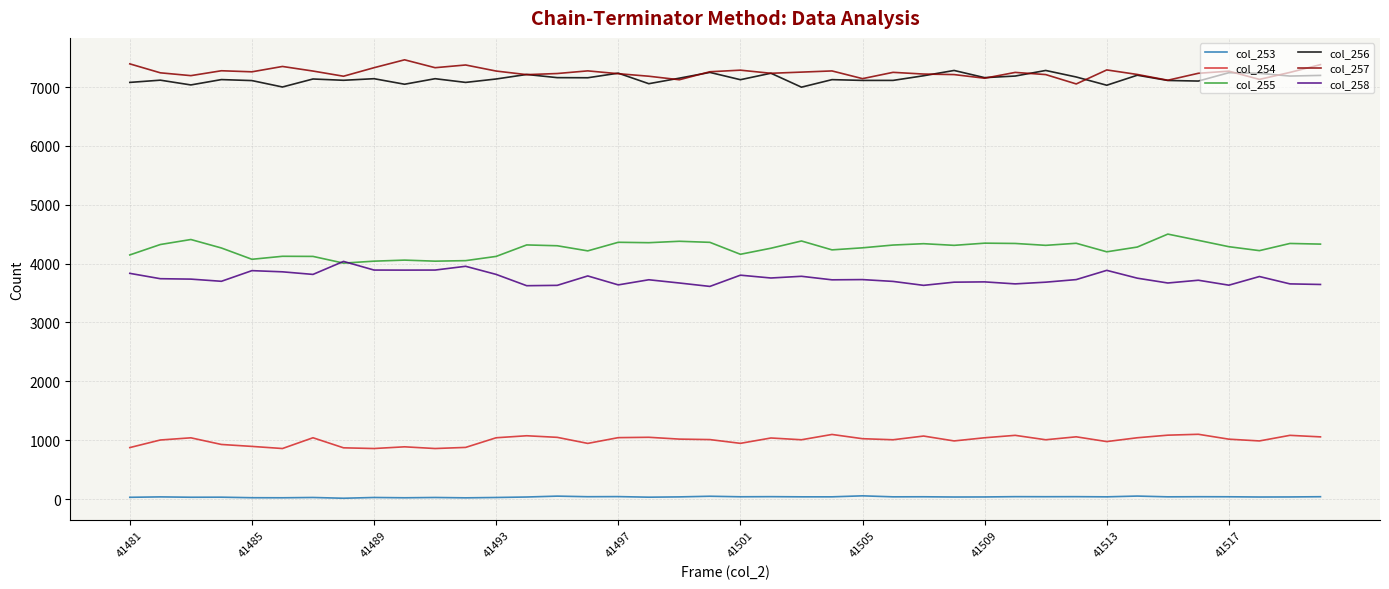

True or false: col_257 has more than 1 interior local peaks.

True